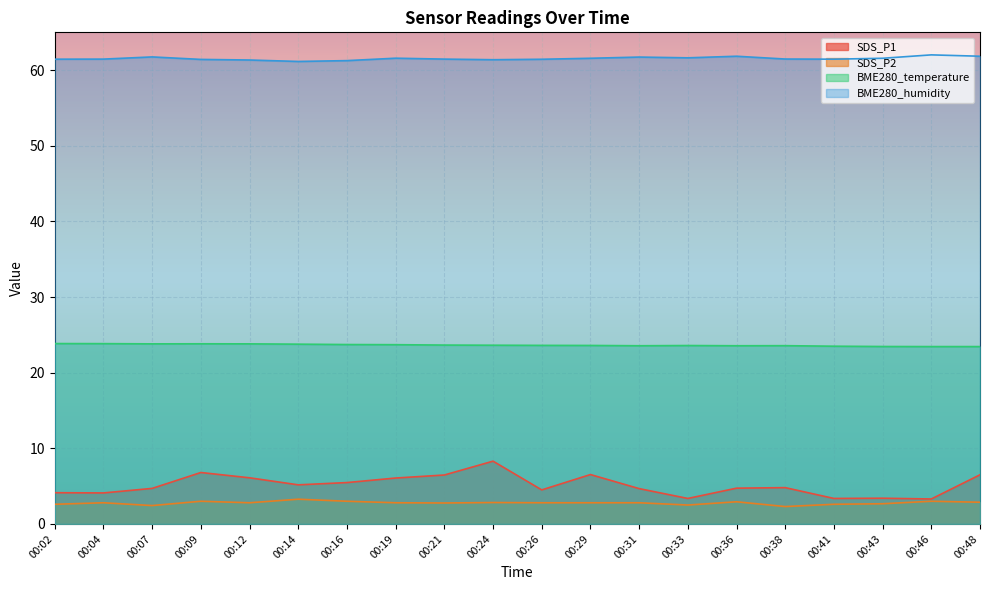

True or false: SDS_P1 and BME280_temperature cross at least once.

False